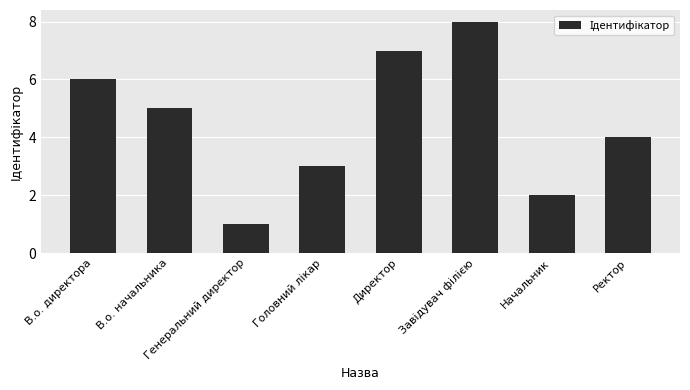

What is the sum of all values?

36